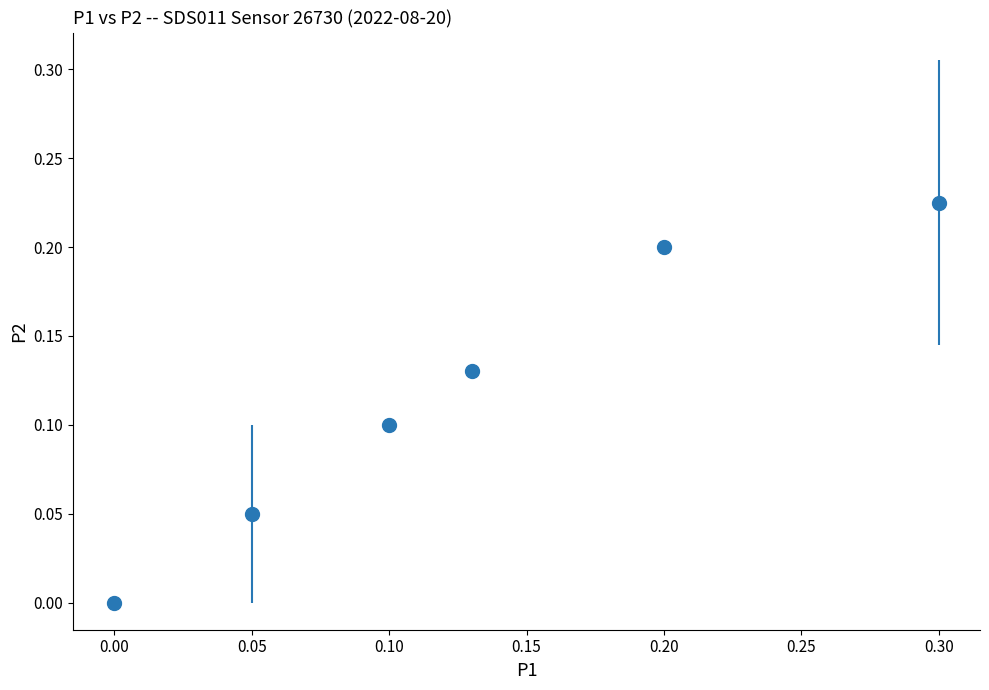

True or false: there are more than 2 points higher than both neighbors.

False